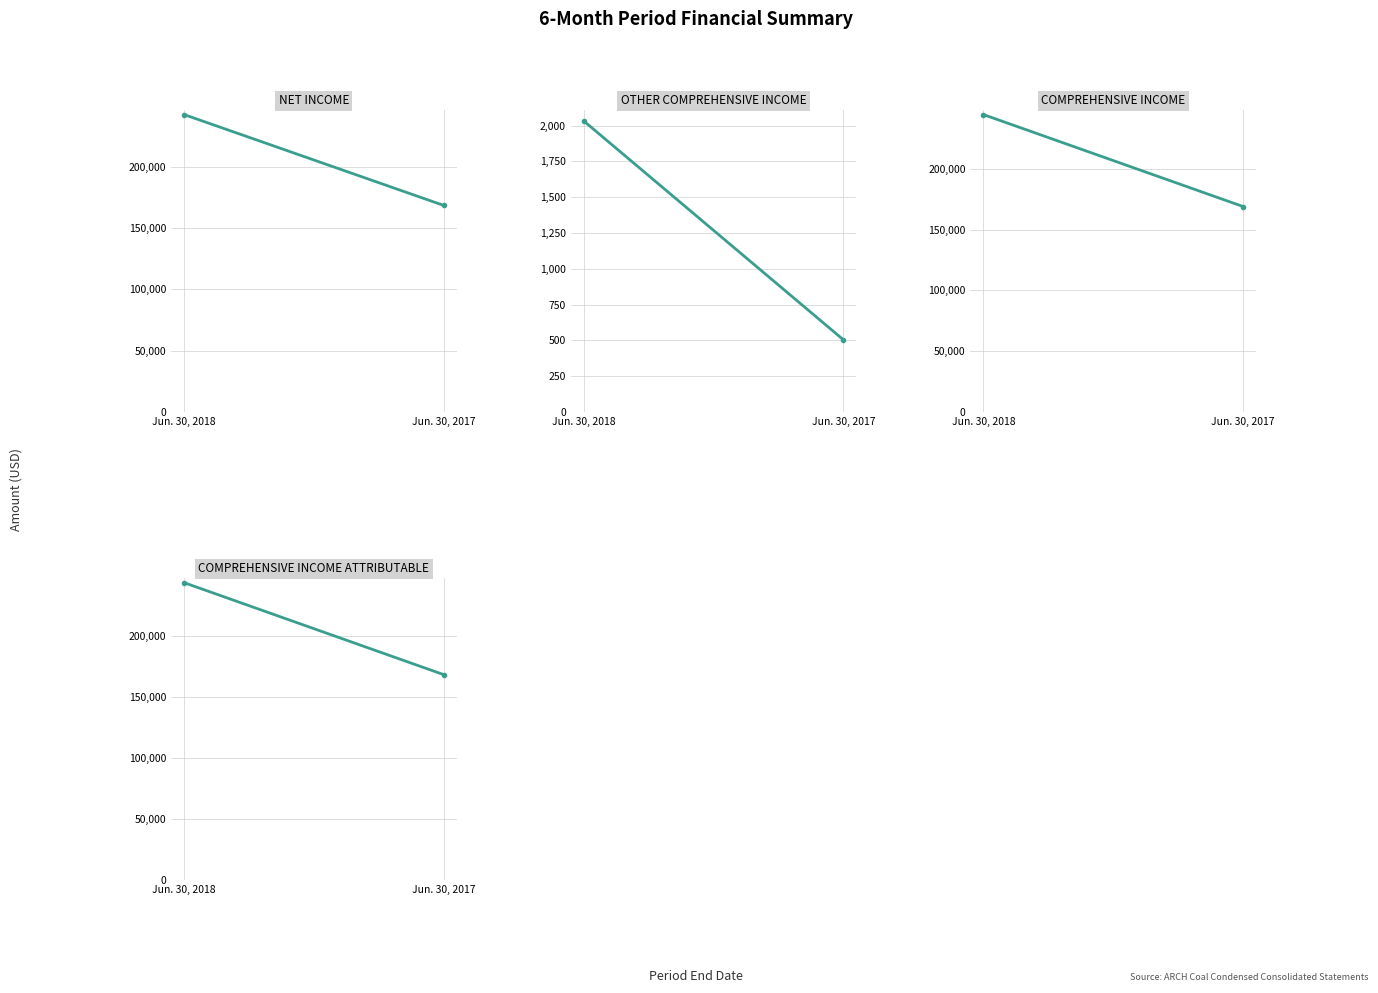

At which category does the chart reach its minimum across all series?

Jun. 30, 2017